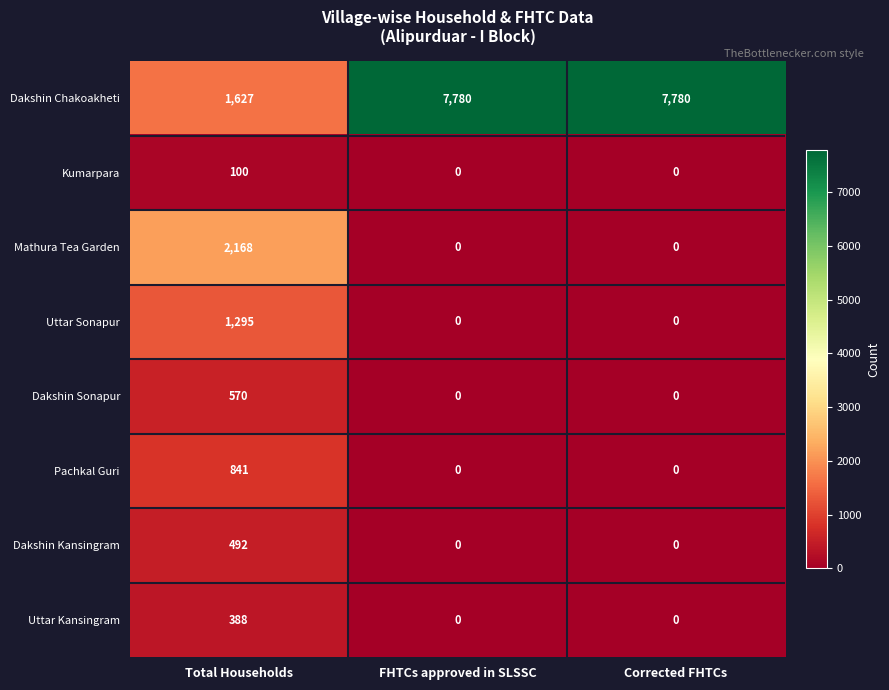

At how many categories does at least one series exceed 5013?

2